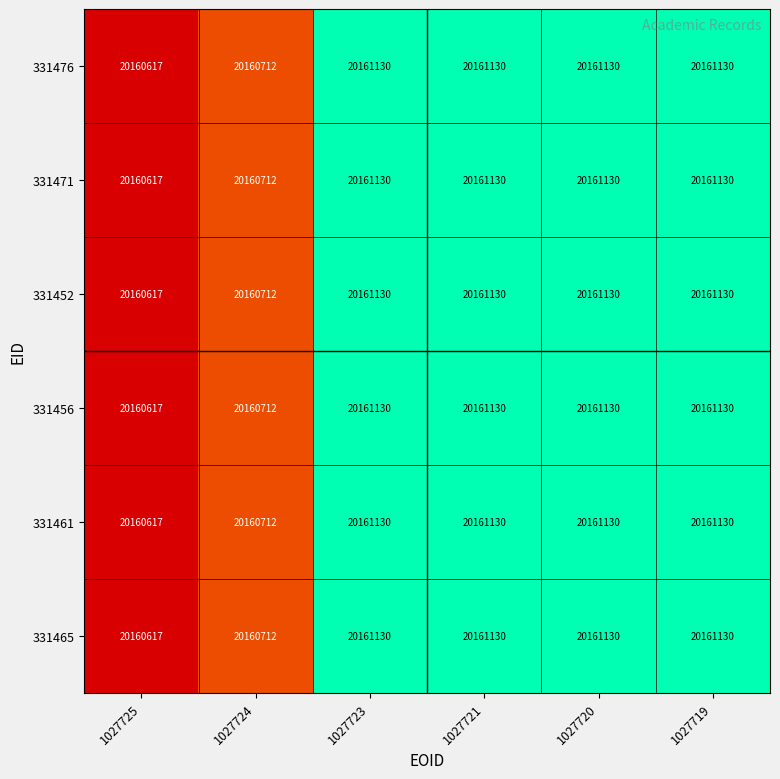

What is the highest value of the 331456 series?

20161130